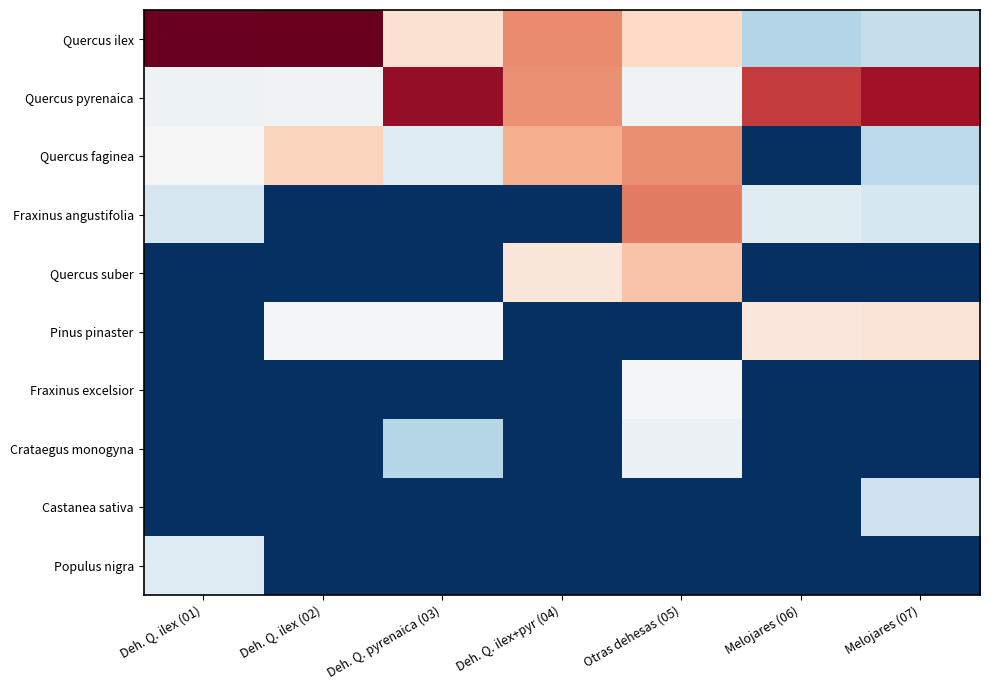

What is the difference between the highest and lowest values at Otras dehesas (05)?

12.2